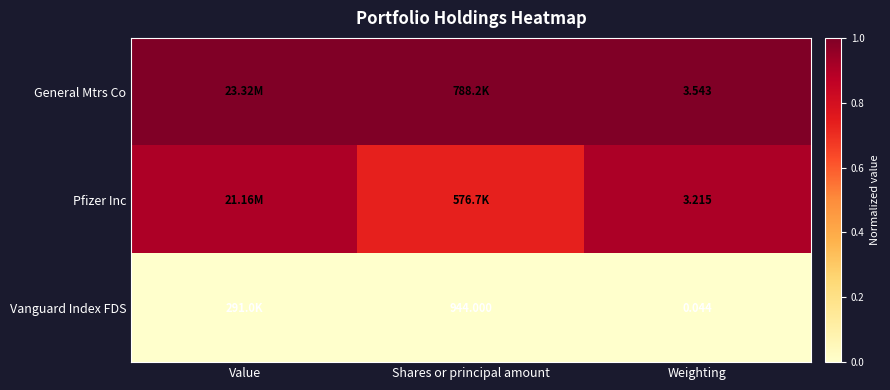

List the labels in order of General Mtrs Co value, largest first.

Value, Shares or principal amount, Weighting